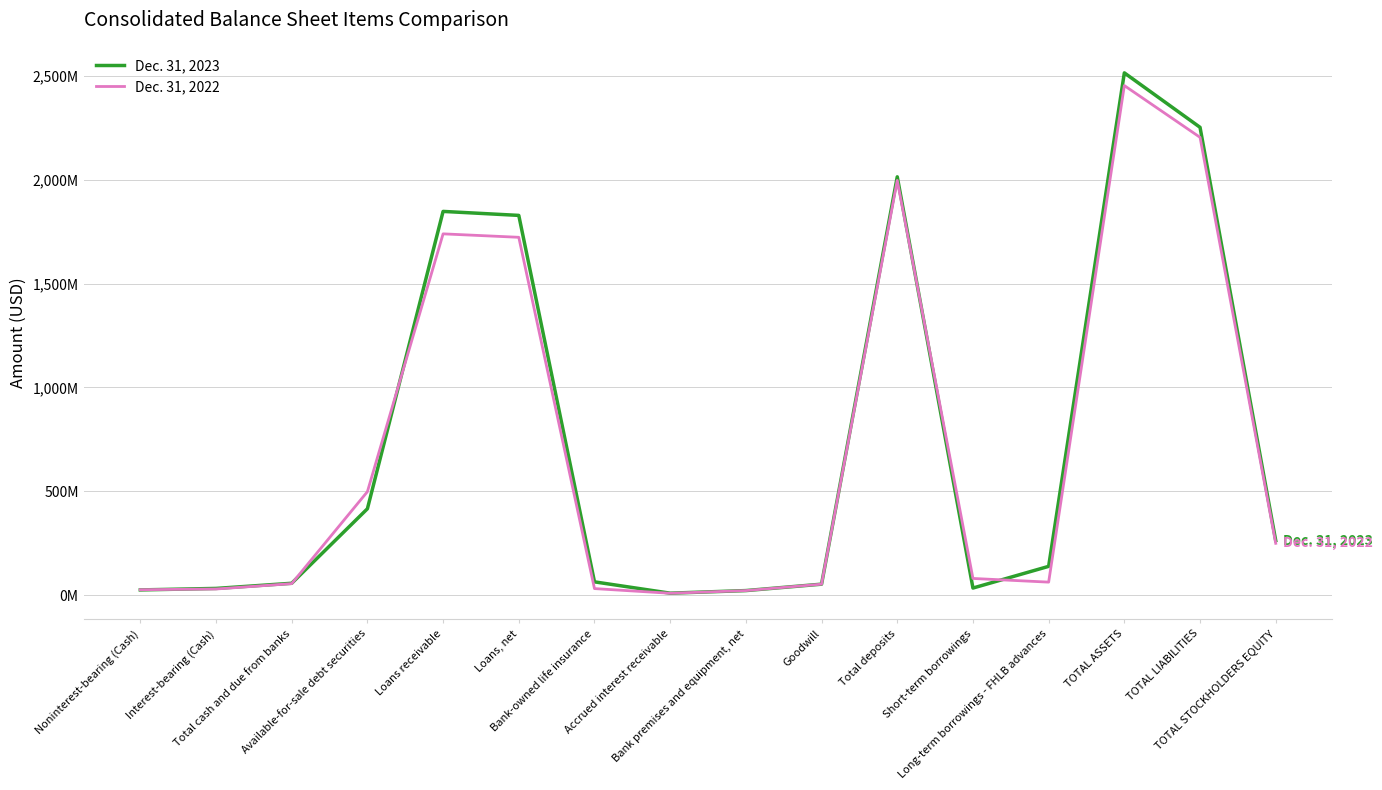

Is the value of Dec. 31, 2022 at TOTAL ASSETS greater than the value of Dec. 31, 2023 at Loans receivable?

Yes